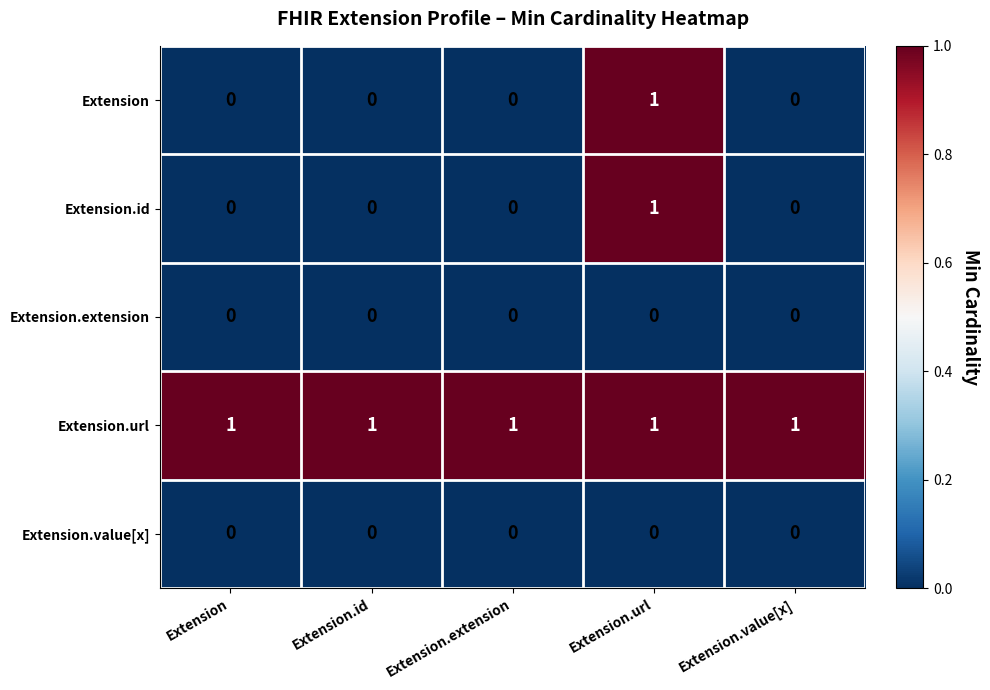

Which category has the highest value in the Extension.id series?

Extension.url